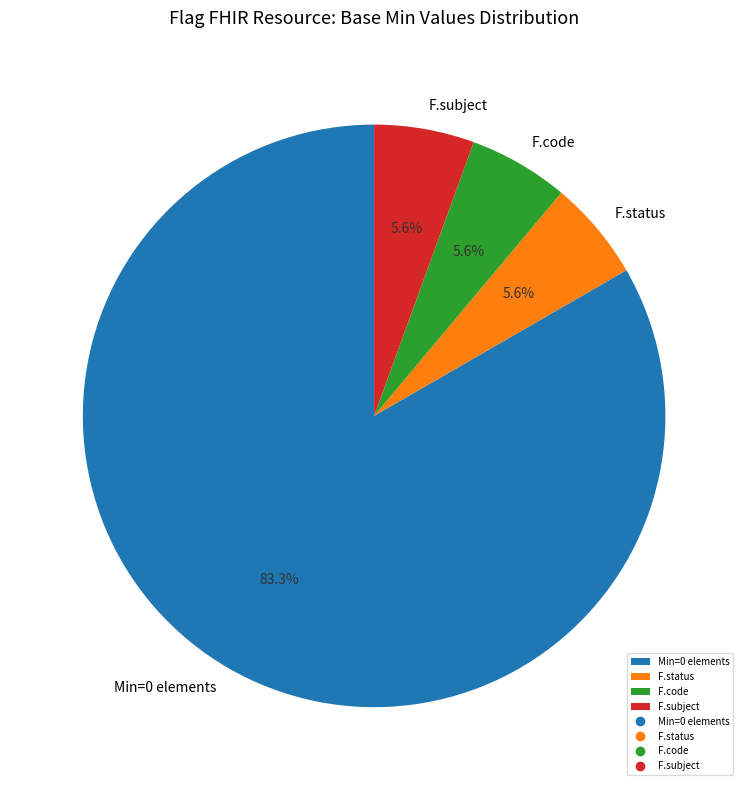

What is the largest slice in the pie chart?

Min=0 elements